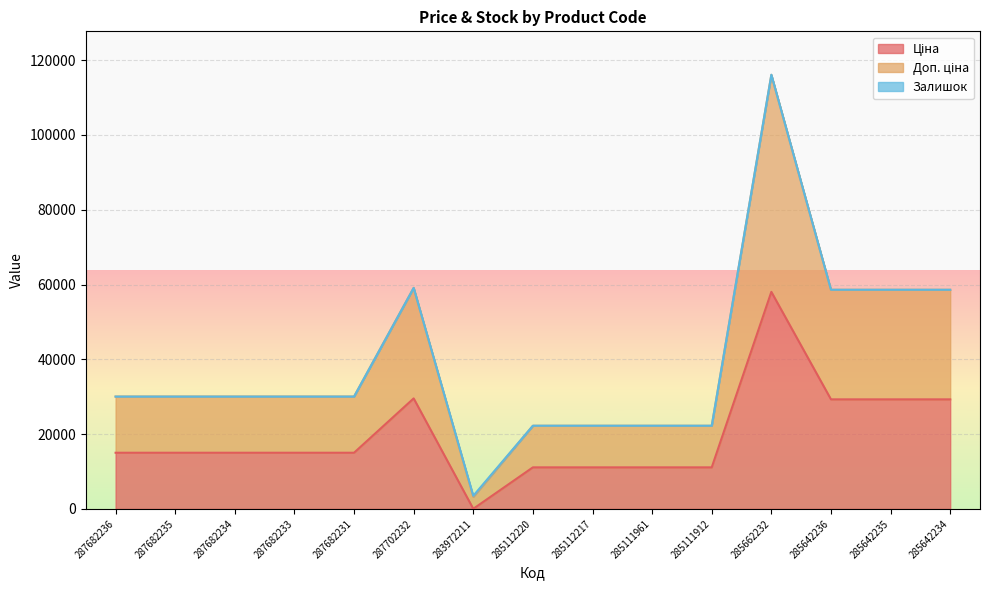

What is the approximate value of Ціна at 285662232?

58037.0